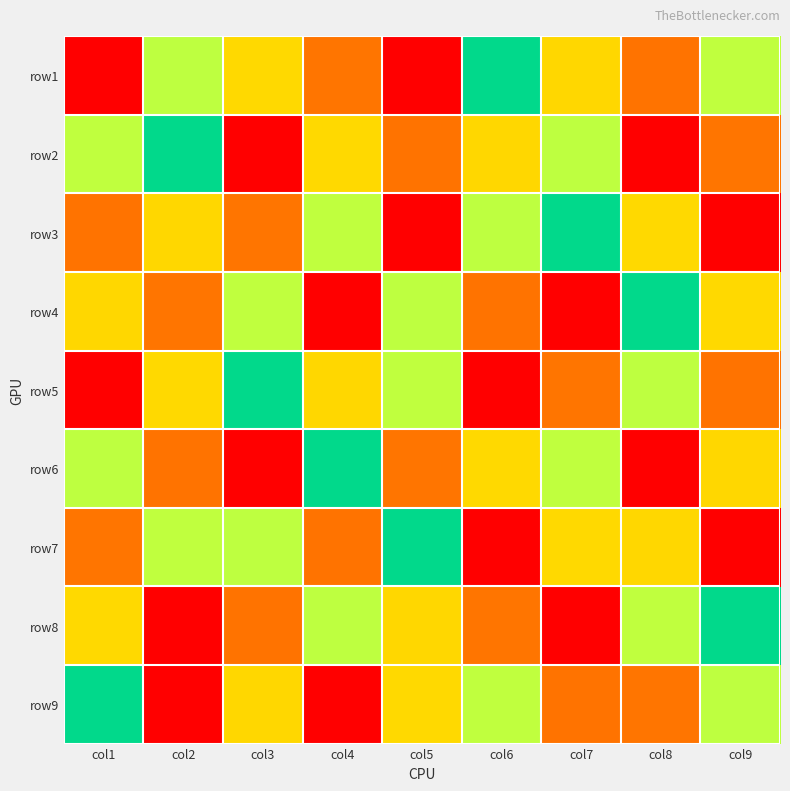

What is the minimum value shown in the chart?

1